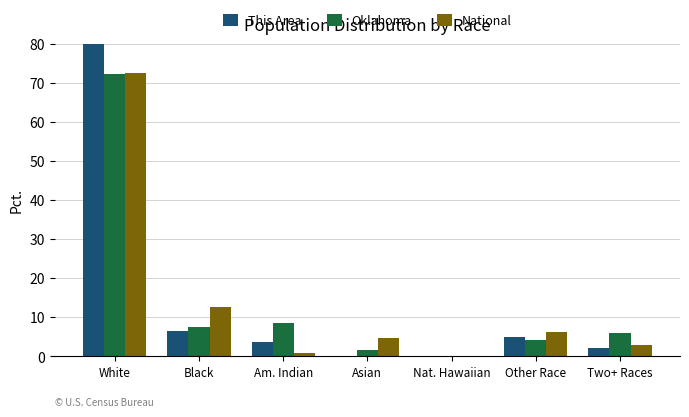

The Oklahoma series shows 10.0 at Black. True or false?

False